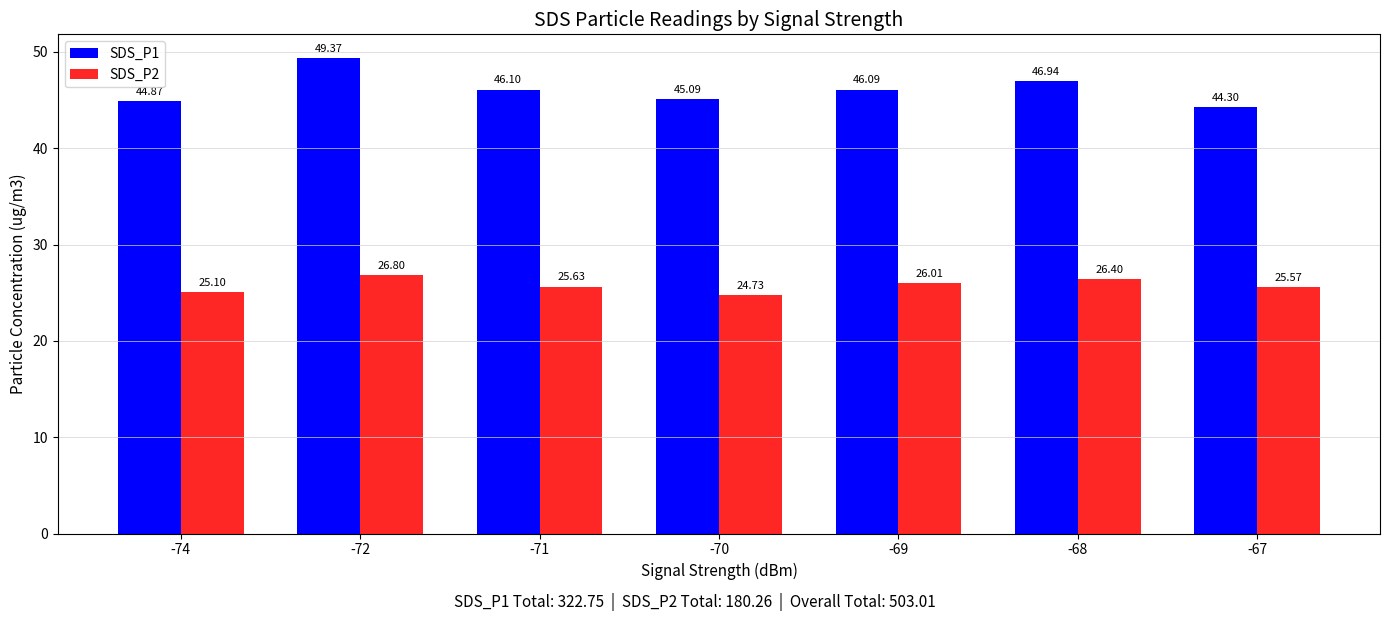

Rank the series by their maximum value, from lowest to highest.

SDS_P2, SDS_P1